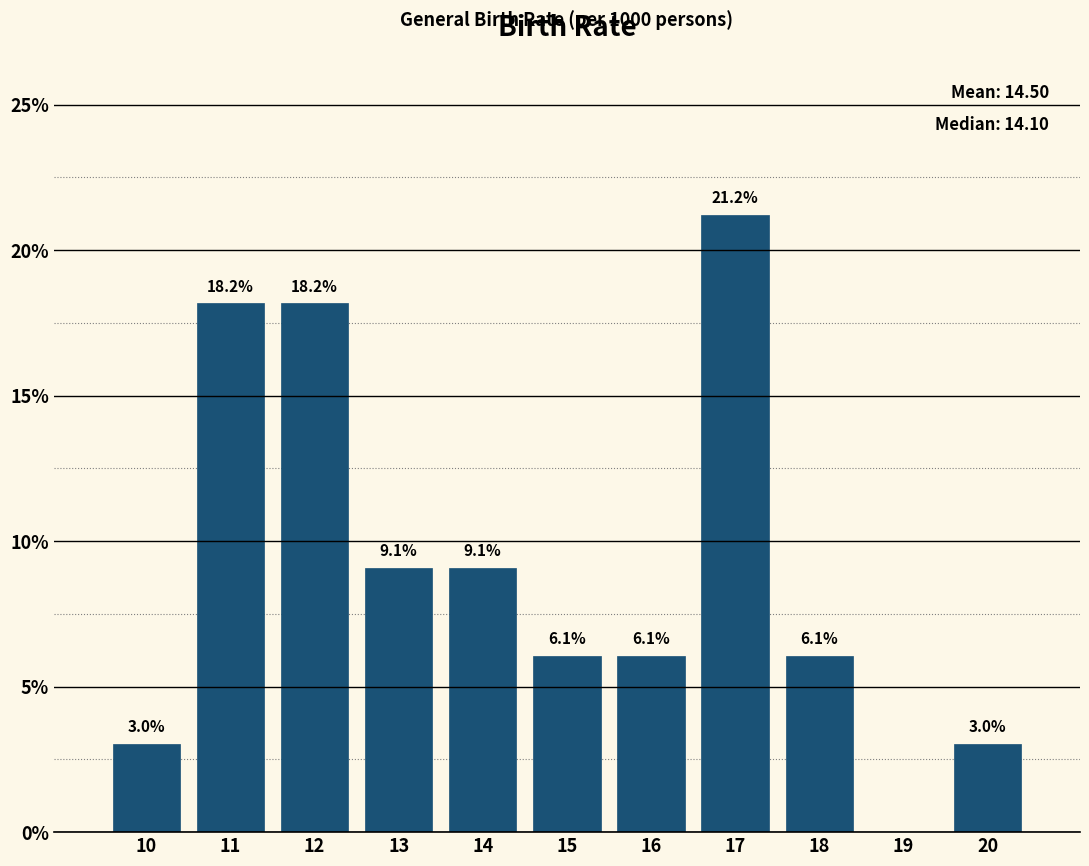

Reading left to right, transcribe all the data shown in this chart.

10=3.0	11=18.2	12=18.2	13=9.1	14=9.1	15=6.1	16=6.1	17=21.2	18=6.1	19=0.0	20=3.0